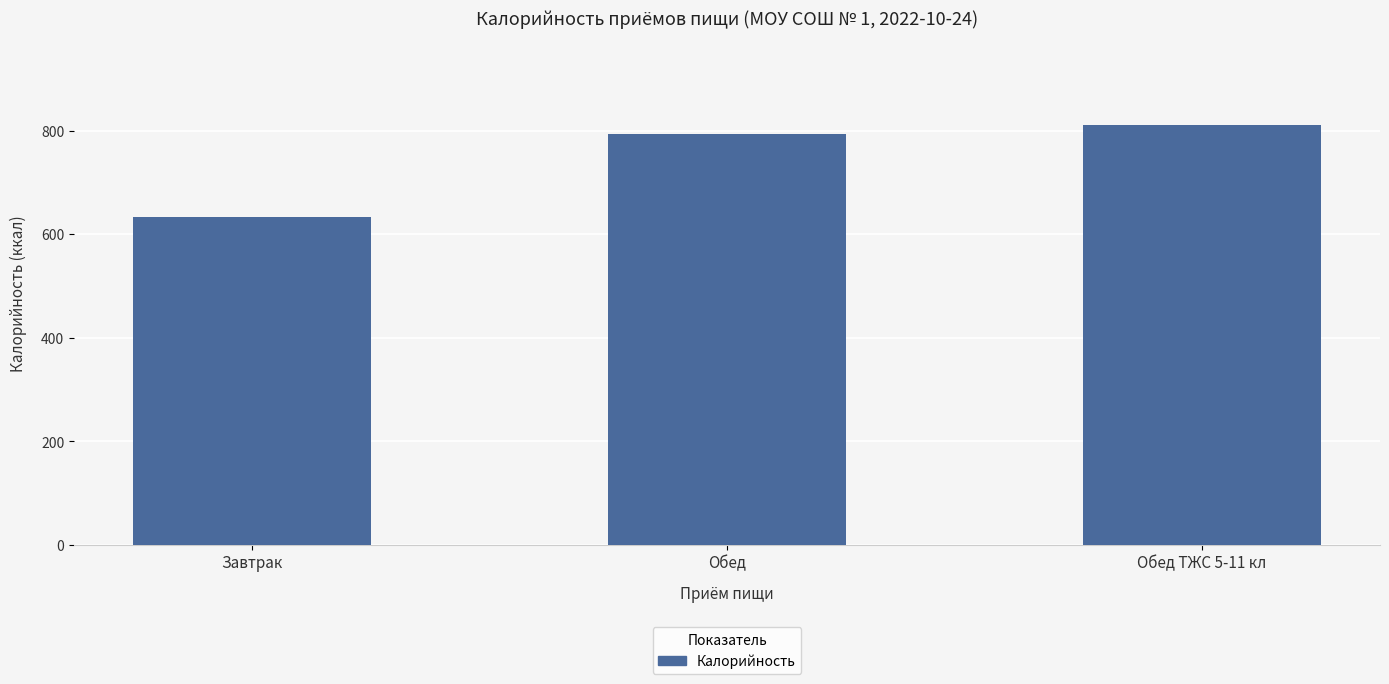

Count the number of categories in the chart.

3